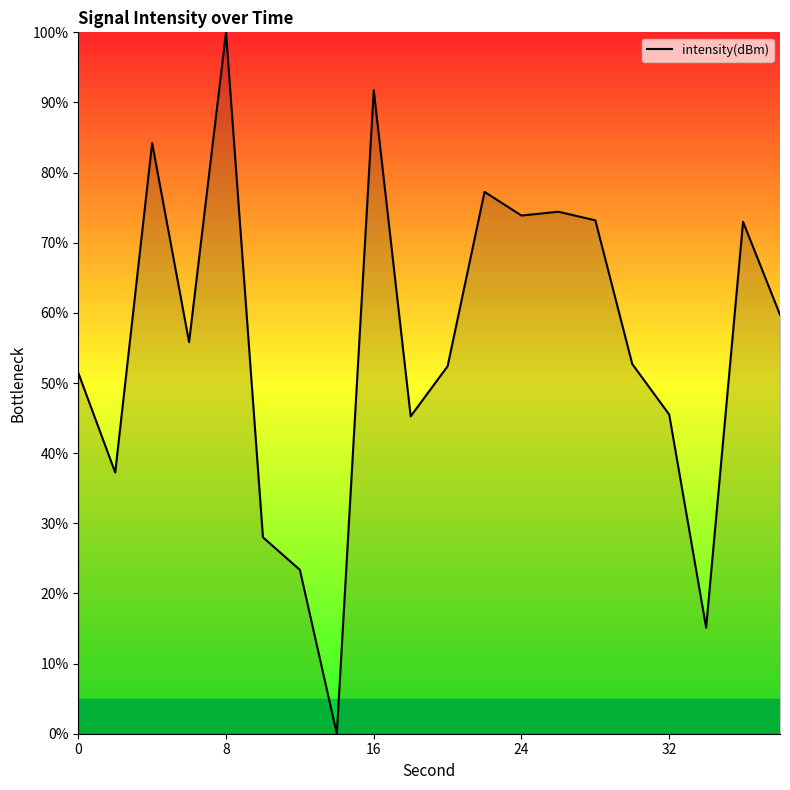

Does the chart have visible grid lines?

No